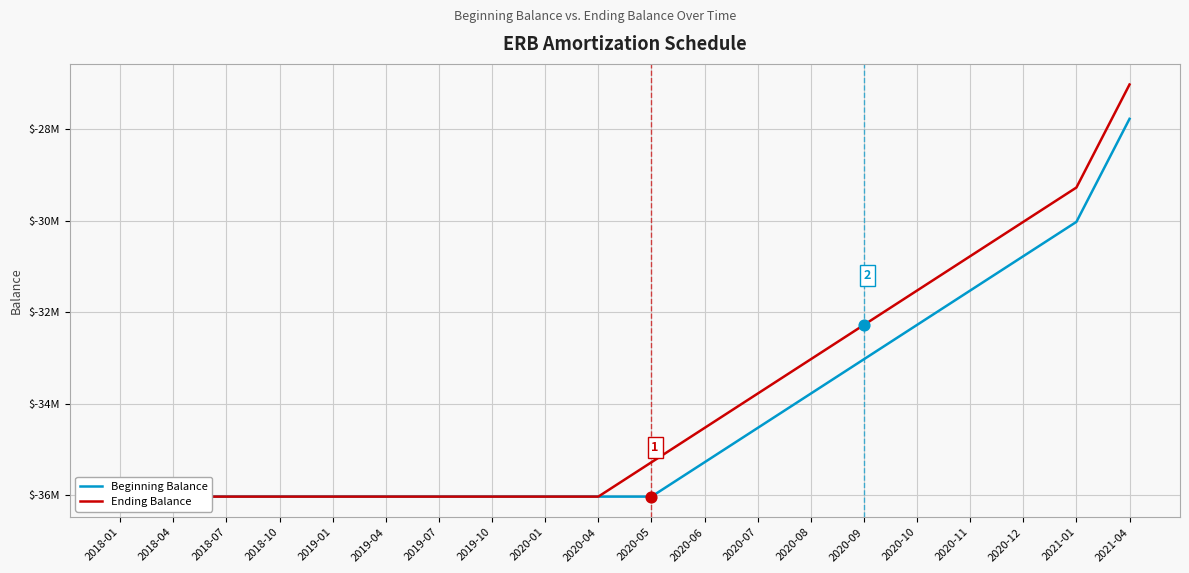

Which series has the largest total across all categories?

Ending Balance